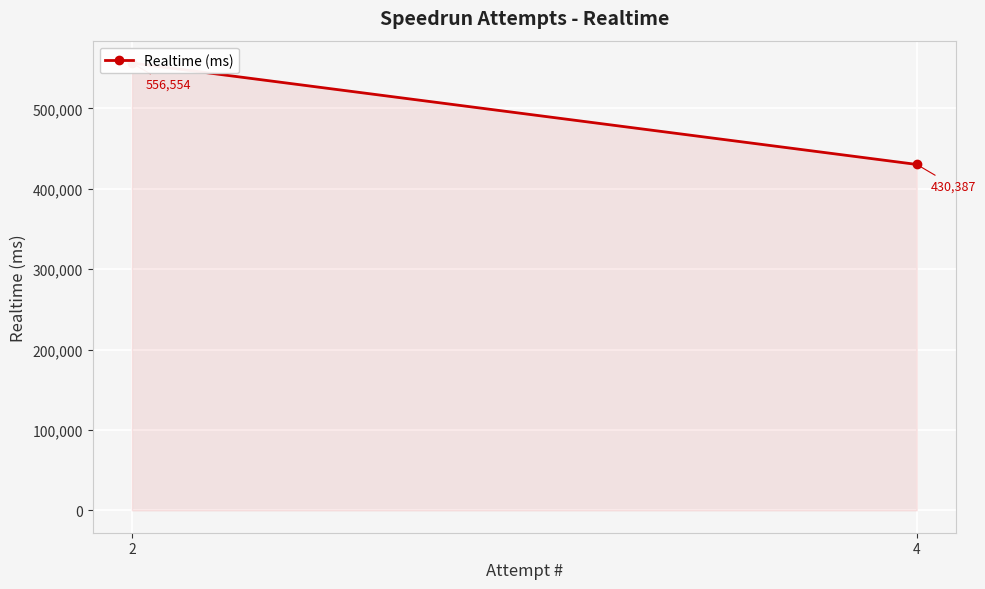

At which label is the value closest to 493470?

4